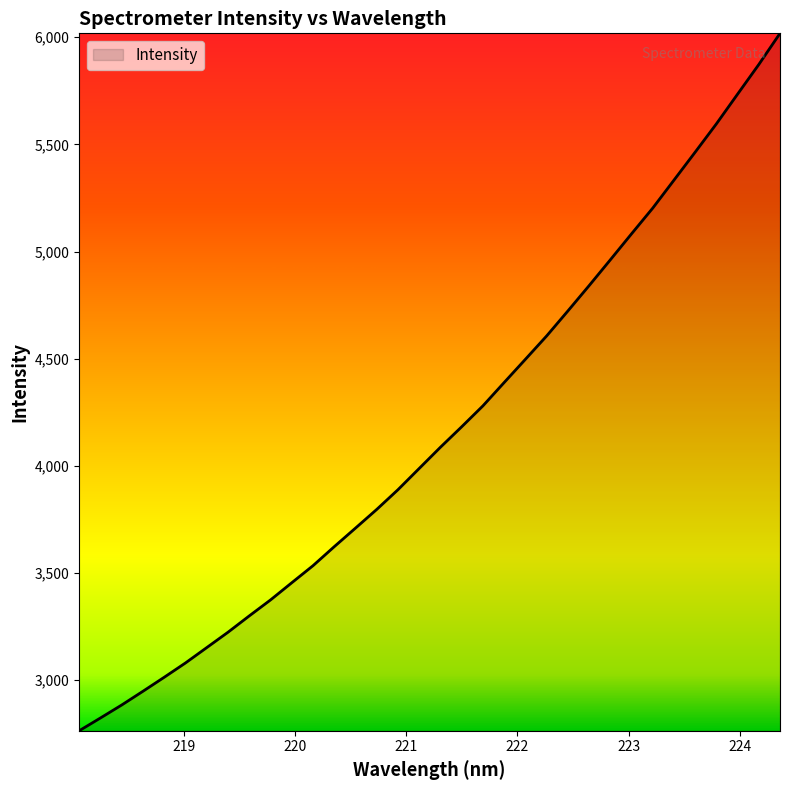

What is the greatest value displayed?

6018.3